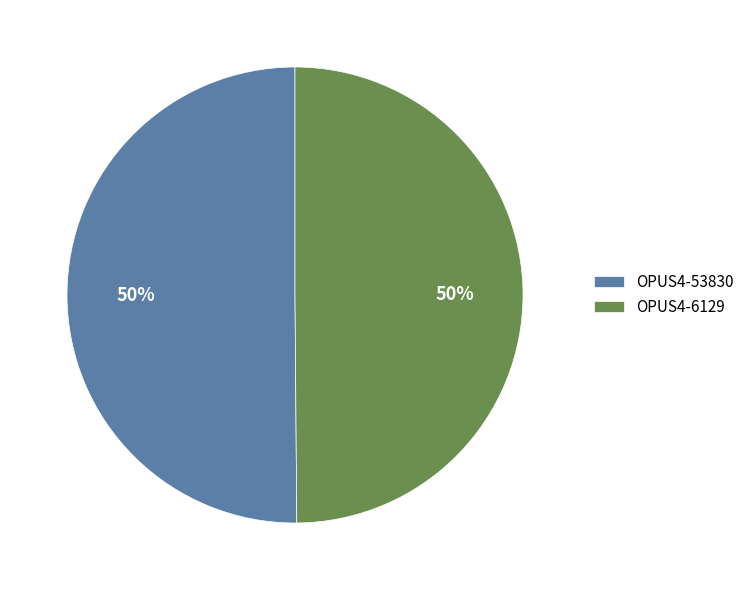

What is the ratio of the value at OPUS4-6129 to the value at OPUS4-53830?

1.0